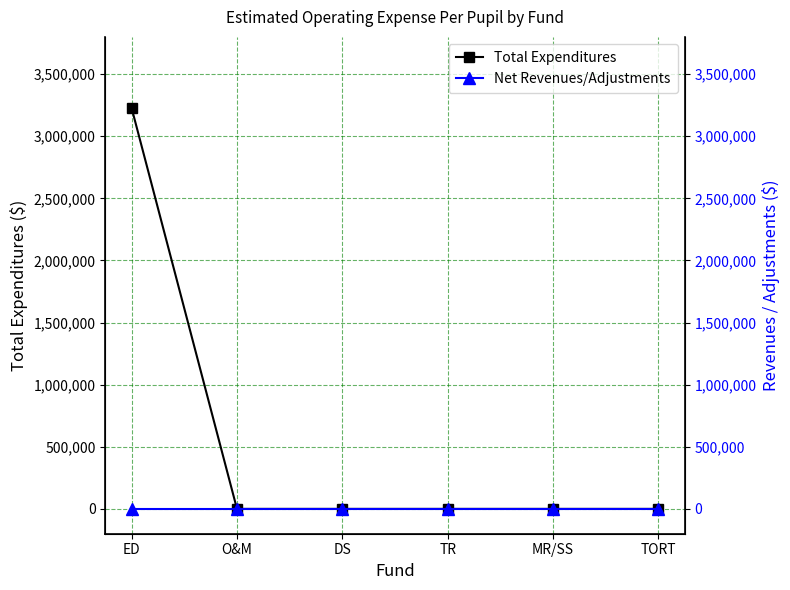

Is it true that Total Expenditures equals 0 at O&M?

True